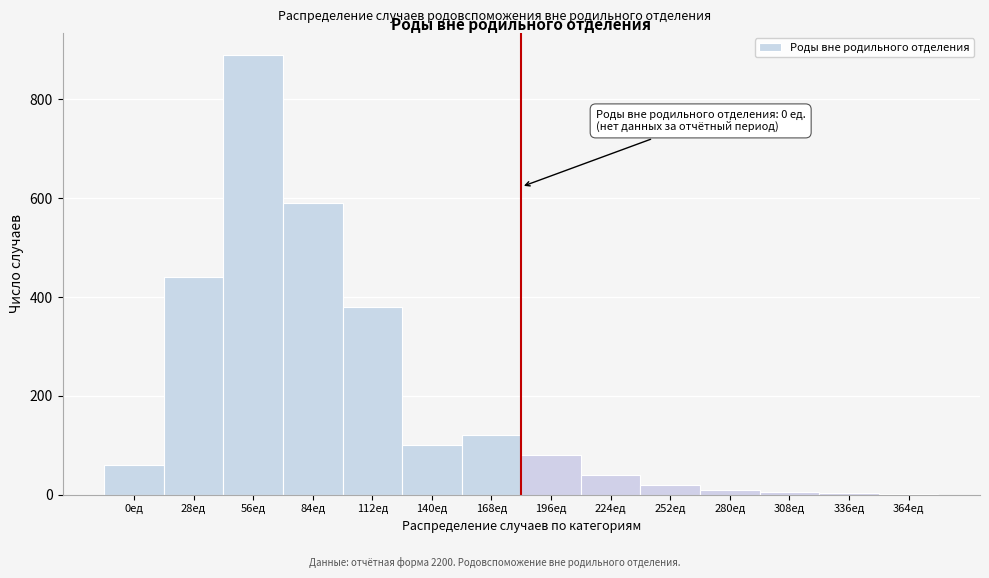

What is the sum of all values?

2740